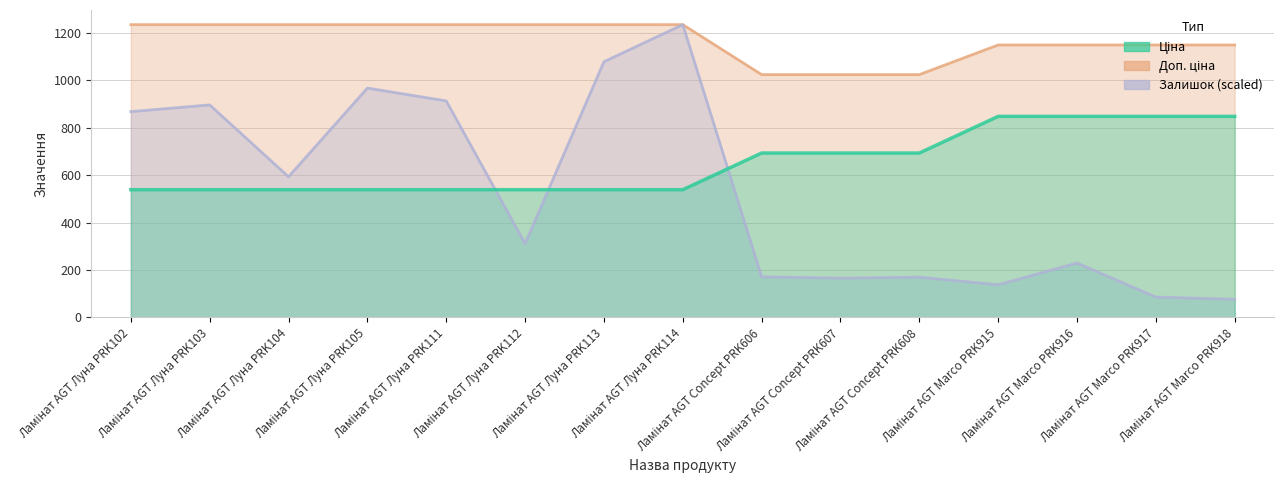

The value of Доп. ціна at Ламінат AGT Marco PRK915 is 1149.7. True or false?

True